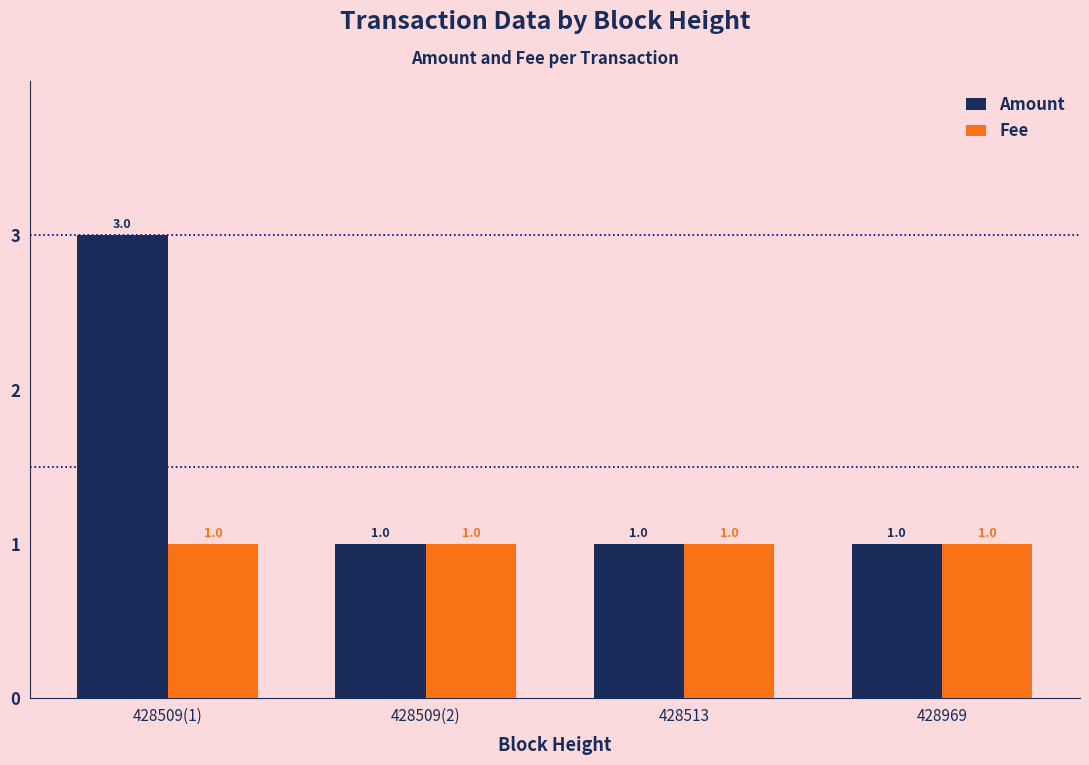

What is the sum of all Fee values?

4